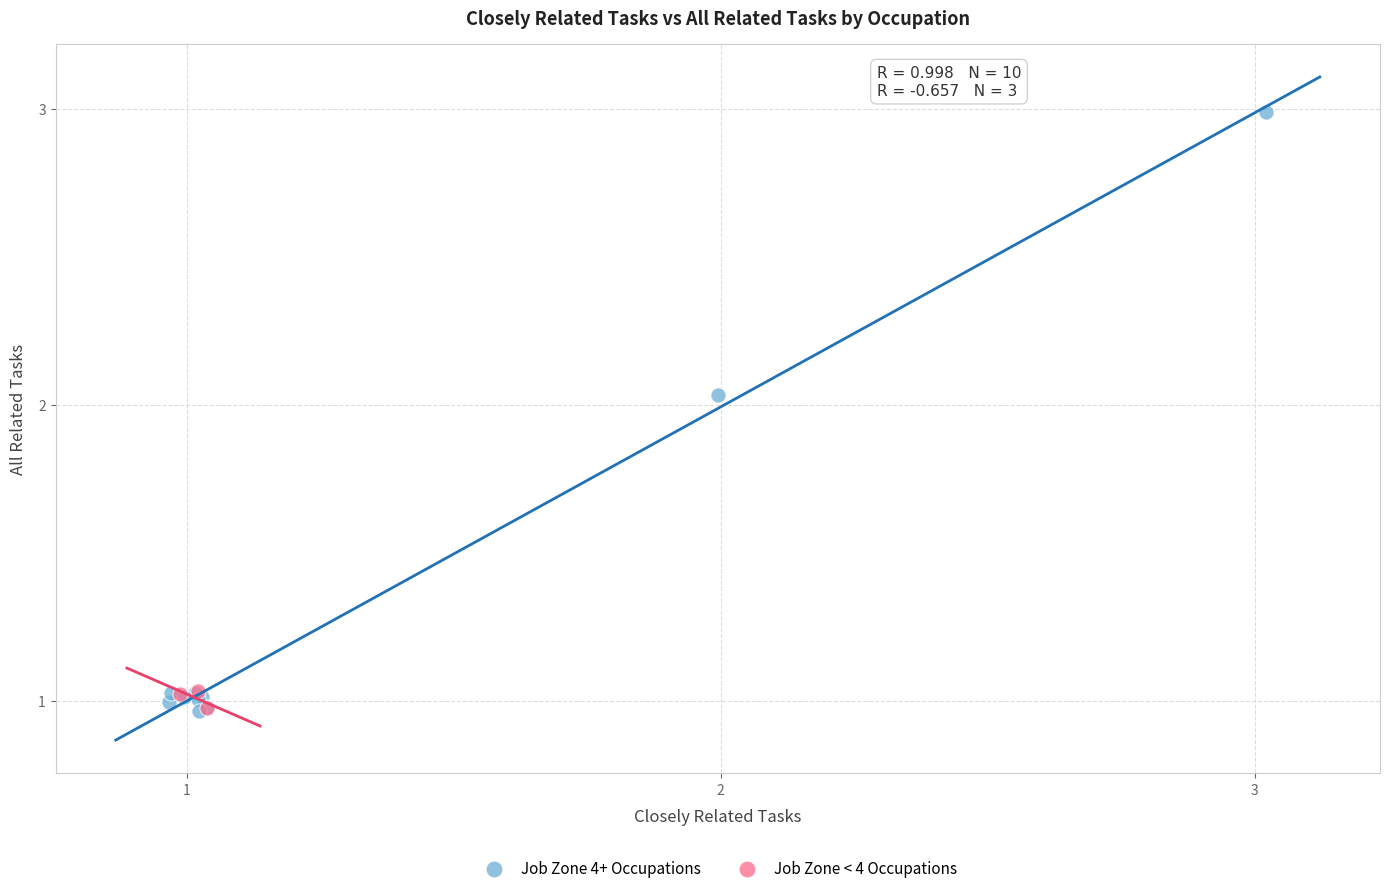

Which series has the widest spread of Y values?

Job Zone 4+ Occupations